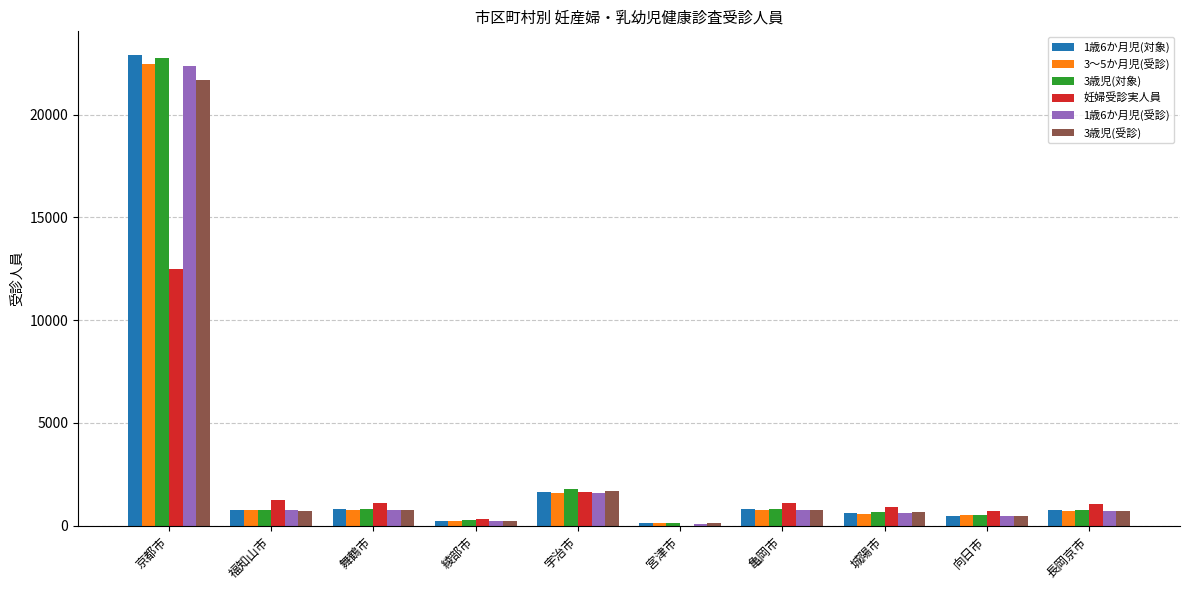

What is the sum of all 妊婦受診実人員 values?

20647